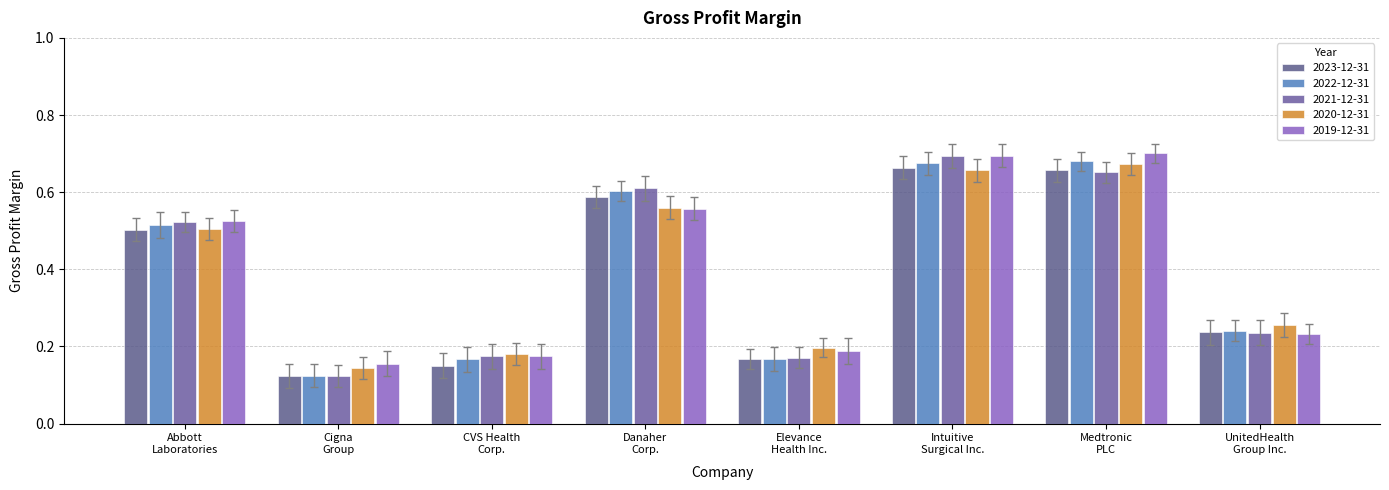

Count the 2023-12-31 values in the range 0 to 1.

8